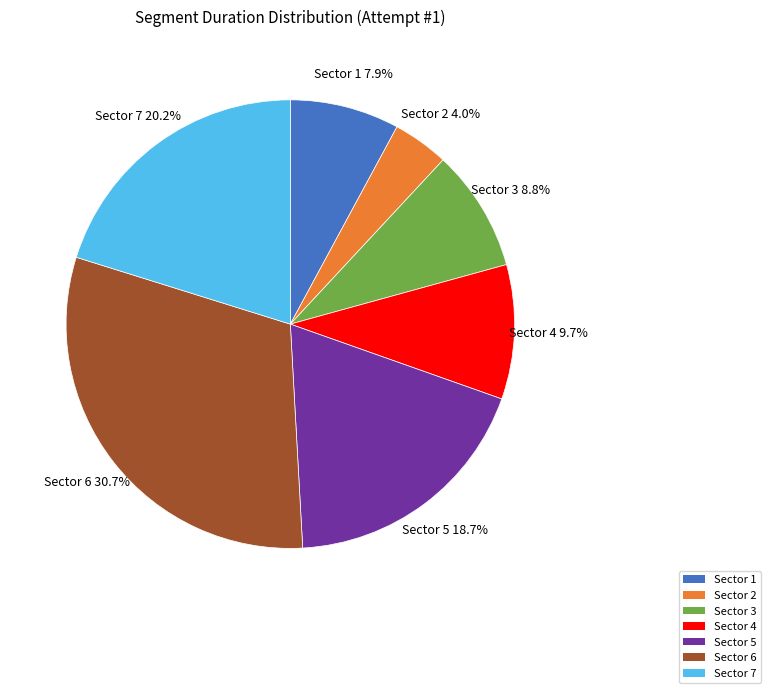

Is Sector 5 the majority of the pie?

No